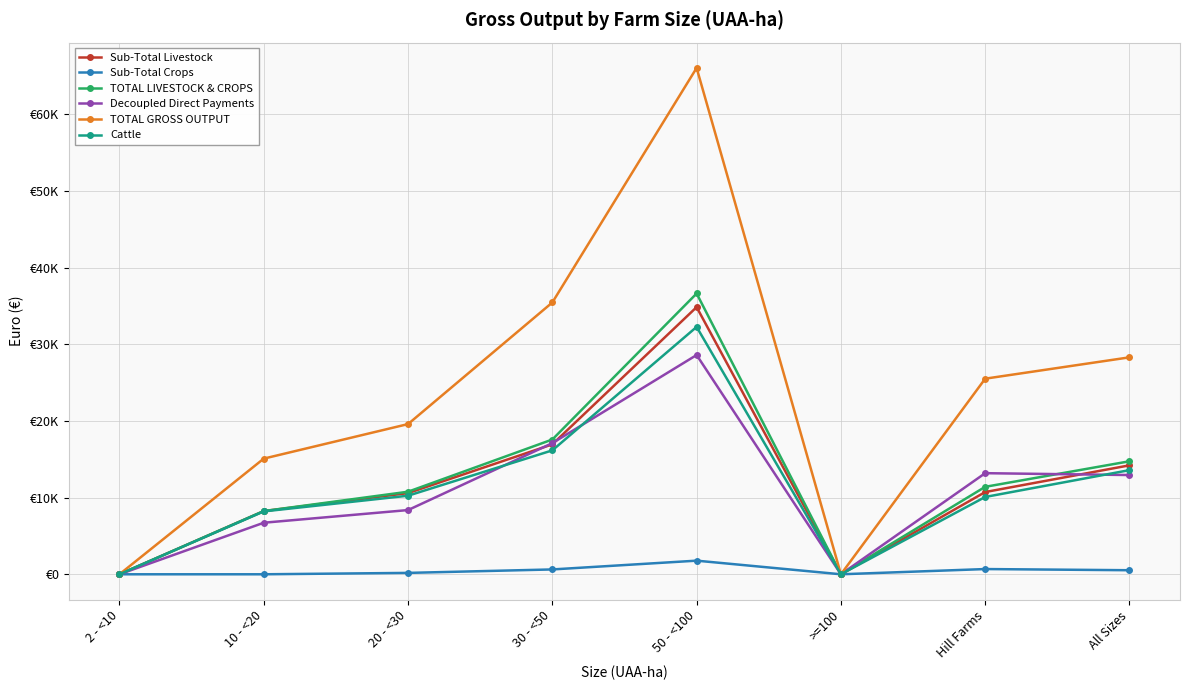

True or false: TOTAL GROSS OUTPUT and Decoupled Direct Payments cross at least once.

False